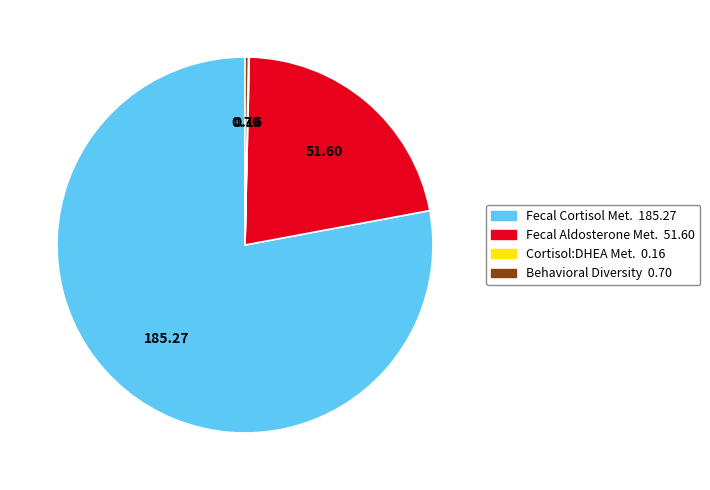

Is there any slice that represents more than half of the pie?

Yes